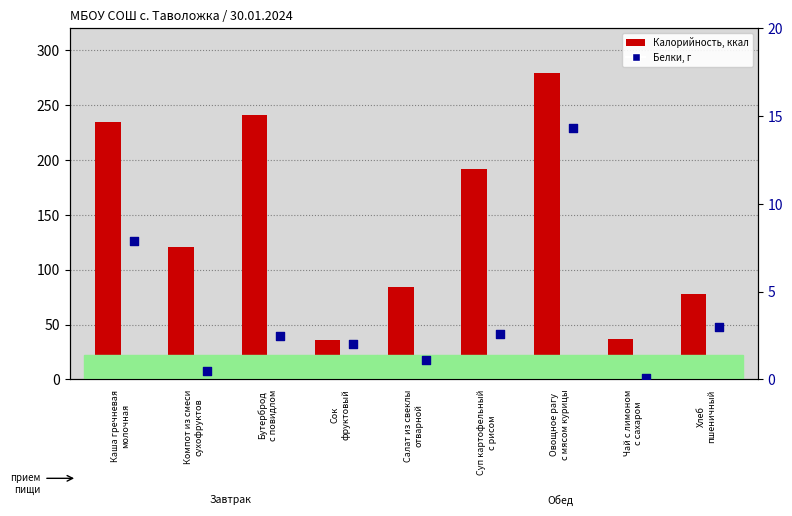

At which category is the sum across all series the highest?

Овощное рагу
с мясом курицы